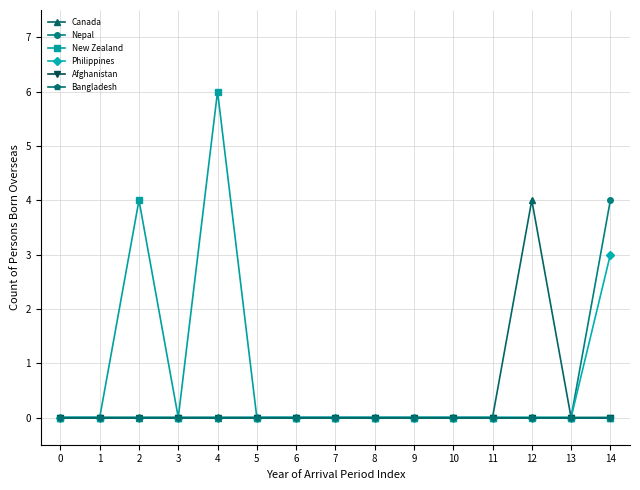

Reading left to right, what are all the values shown in this chart?

Canada: 0	0	0	0	0	0	0	0	0	0	0	0	4	0	0
Nepal: 0	0	0	0	0	0	0	0	0	0	0	0	0	0	4
New Zealand: 0	0	4	0	6	0	0	0	0	0	0	0	0	0	0
Philippines: 0	0	0	0	0	0	0	0	0	0	0	0	0	0	3
Afghanistan: 0	0	0	0	0	0	0	0	0	0	0	0	0	0	0
Bangladesh: 0	0	0	0	0	0	0	0	0	0	0	0	0	0	0